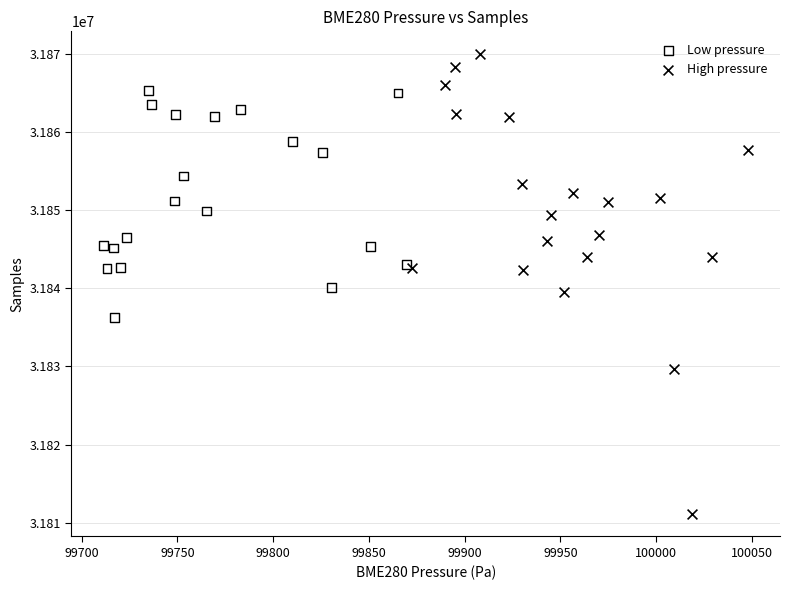

Which series reaches the maximum Y coordinate?

High pressure